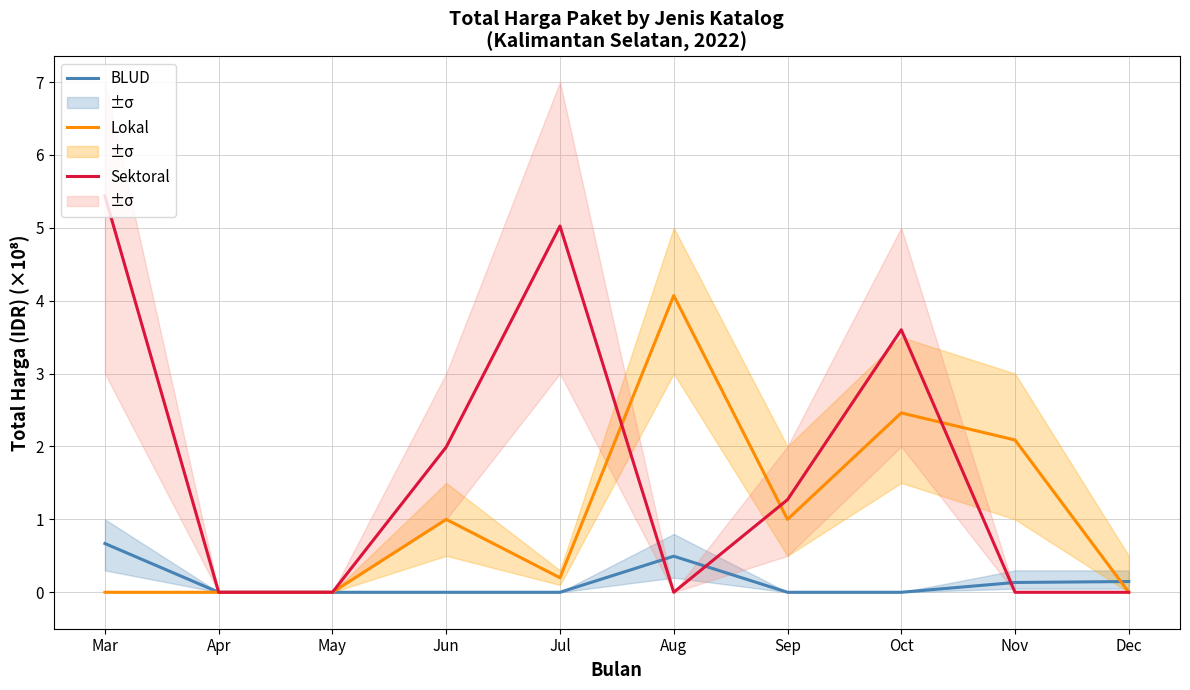

List the labels in order of Lokal value, largest first.

Aug, Oct, Nov, Jun, Sep, Jul, Mar, Apr, May, Dec